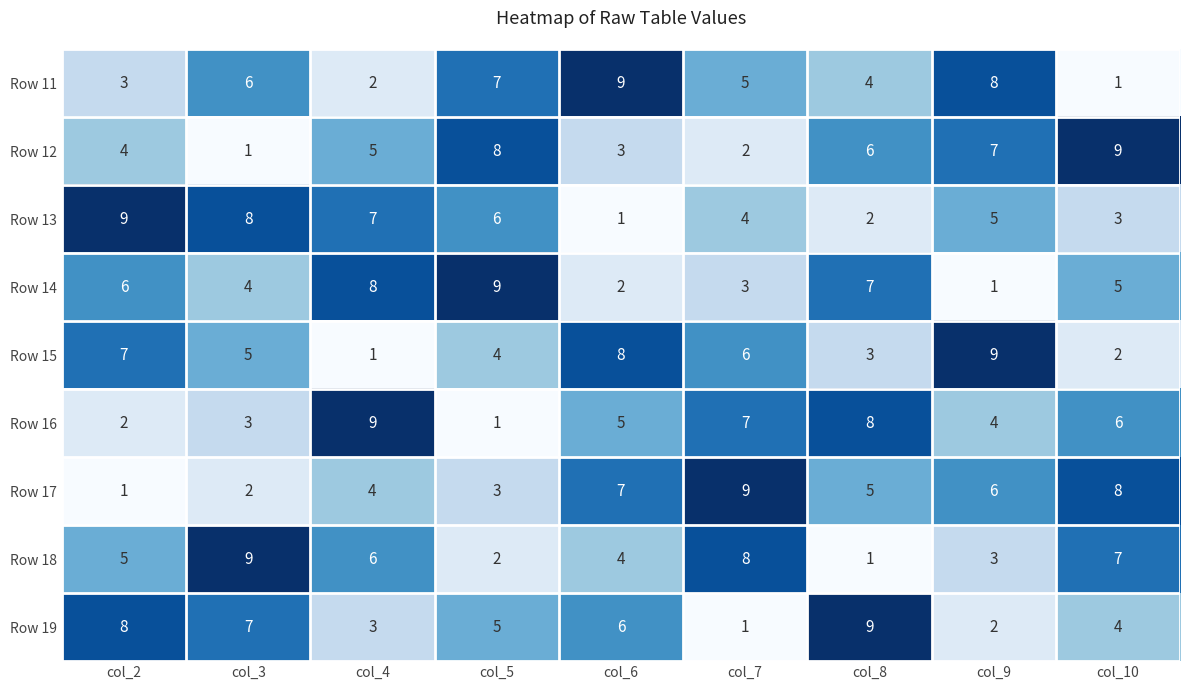

True or false: Row 15 has a value of 6 at col_7.

True